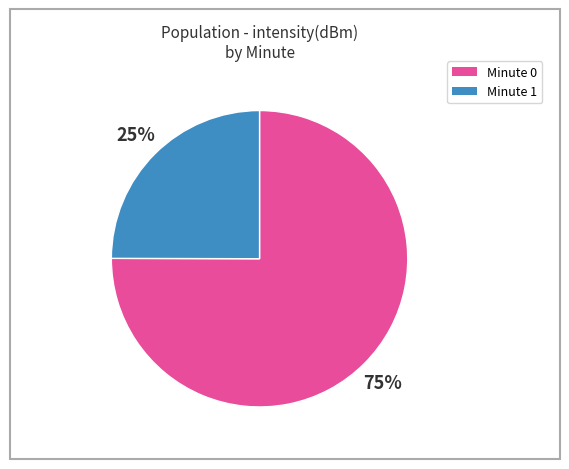

Is it true that Minute 1 is 16% of the pie?

False